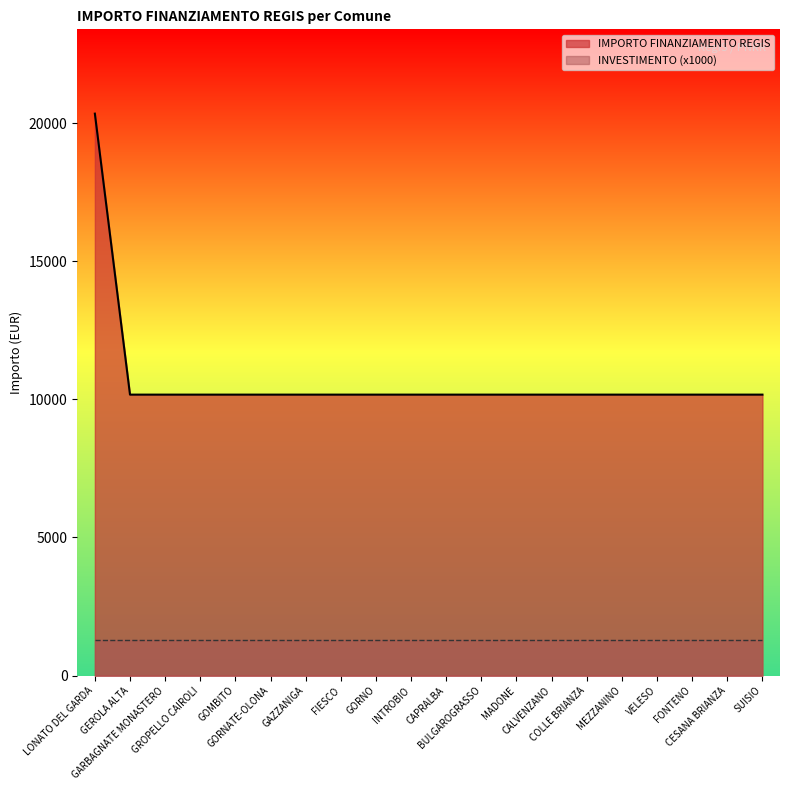

Reading left to right, what are all the values shown in this chart?

20344	10172	10172	10172	10172	10172	10172	10172	10172	10172	10172	10172	10172	10172	10172	10172	10172	10172	10172	10172